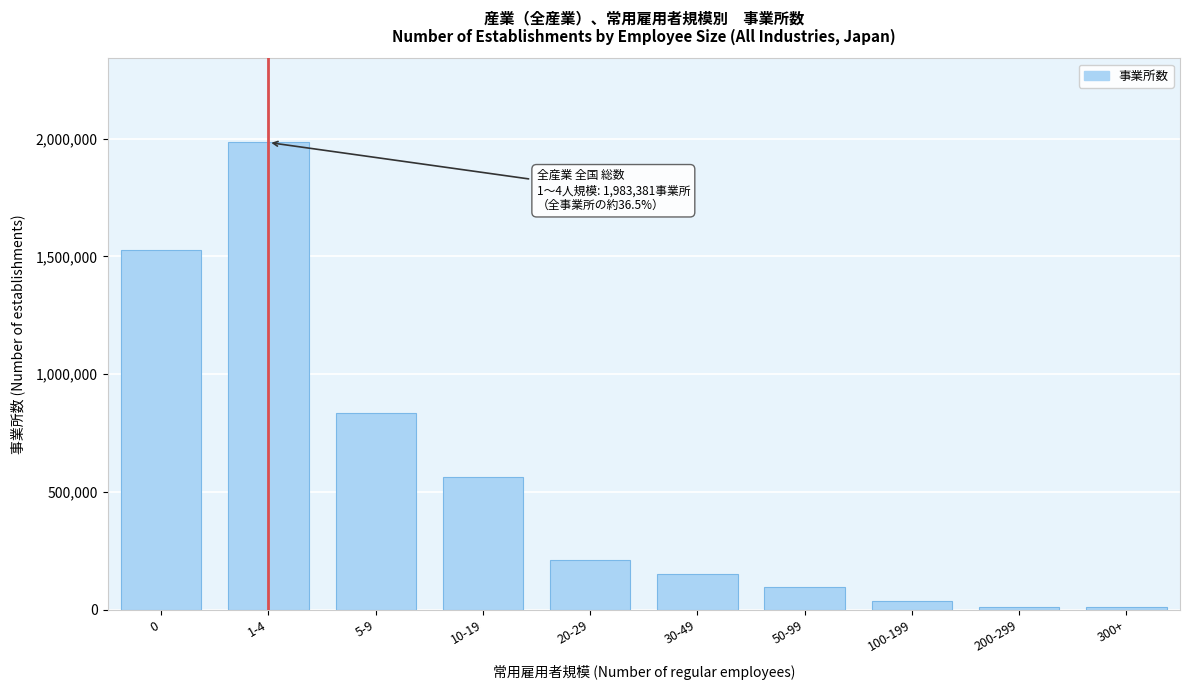

Between 50-99 and 1-4, which is larger?

1-4